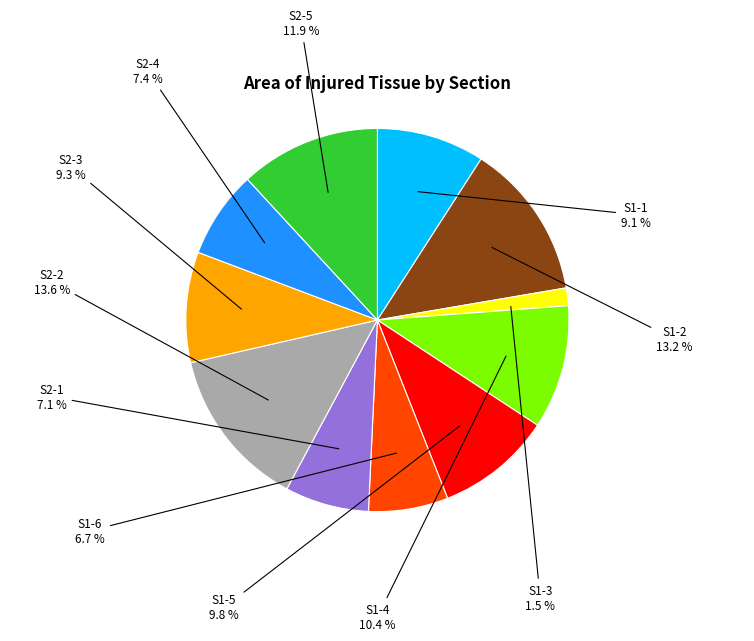

Which has a higher value, S2-4 or S1-5?

S1-5